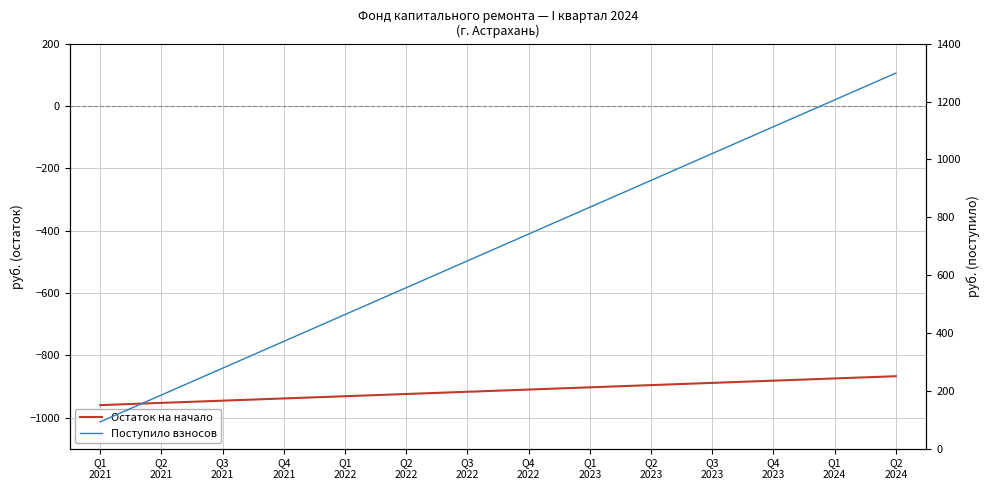

Which series has the largest total across all categories?

Поступило взносов